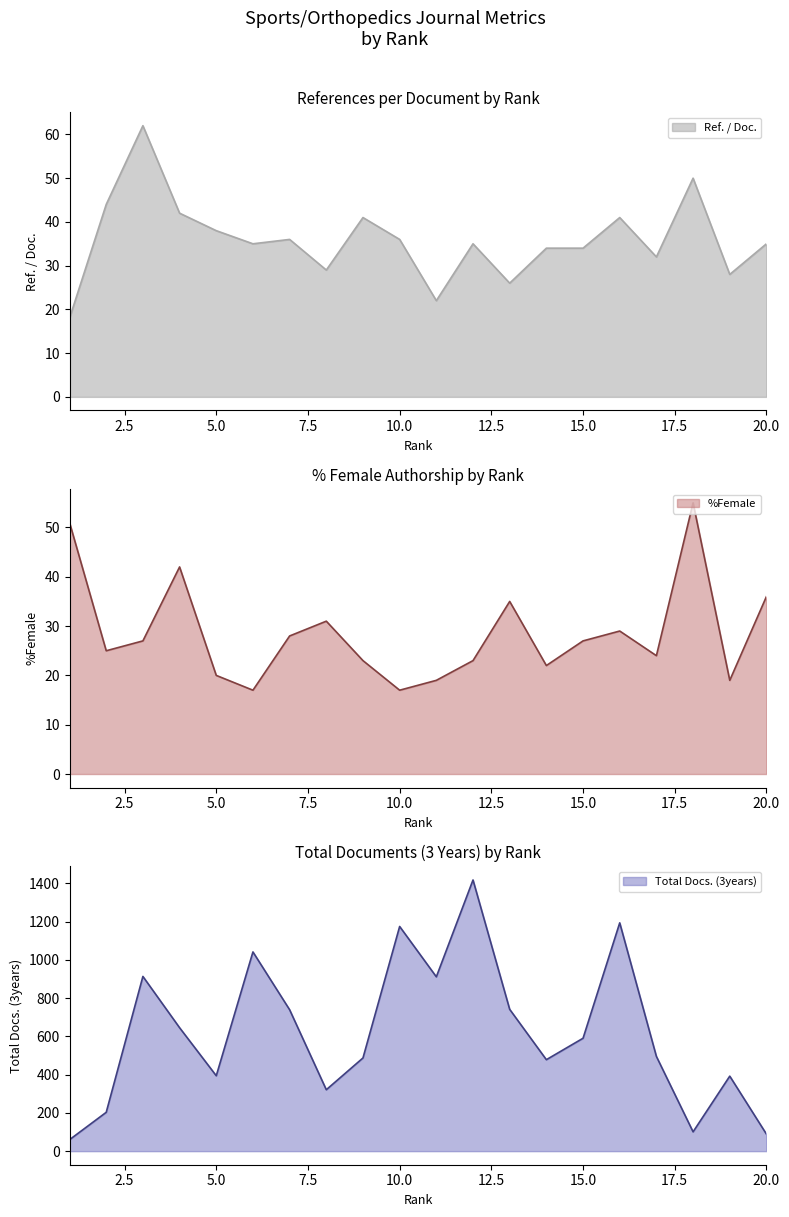

What is the sum of the %Female values at 11 and 18?

74